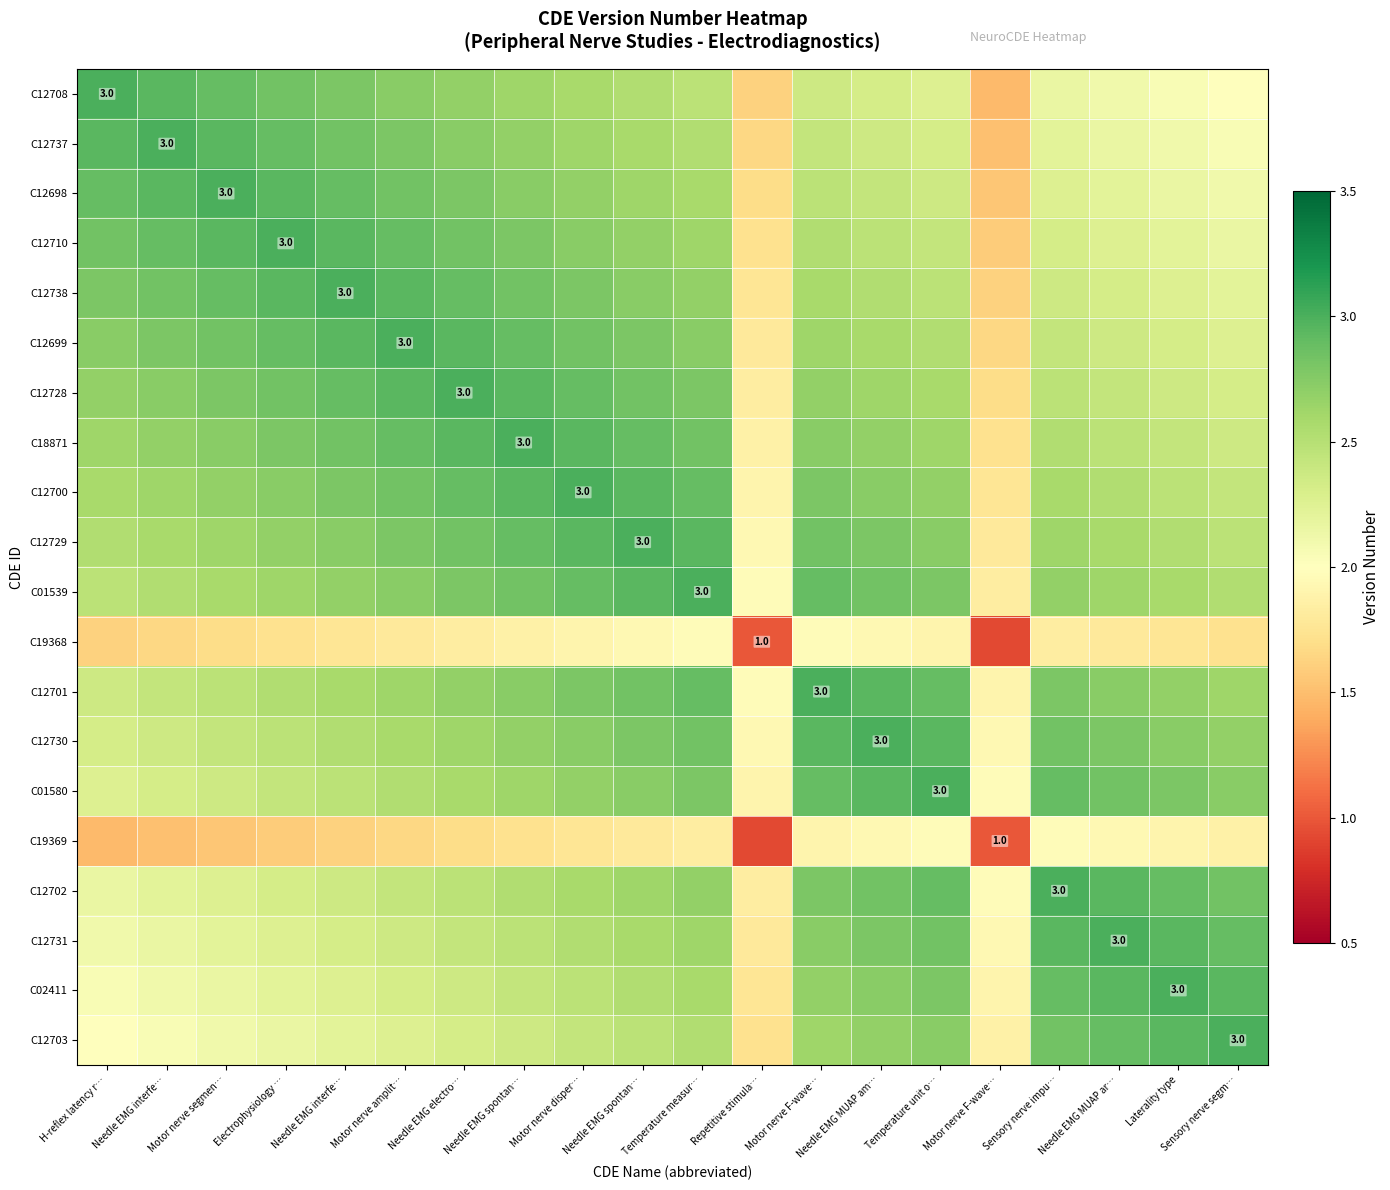

At which label does C12728 first exceed 2?

H-reflex latency r…